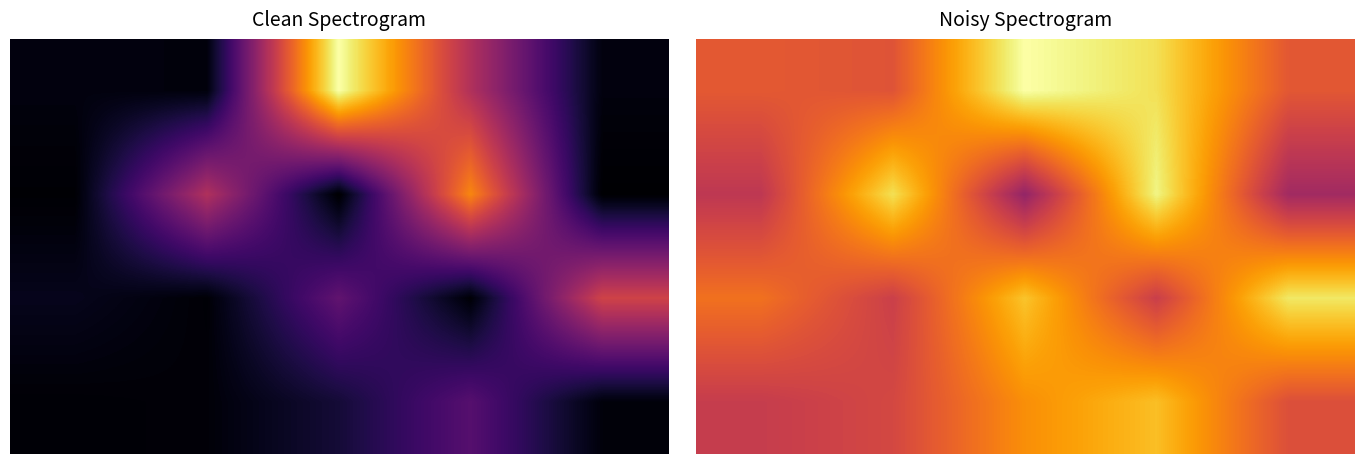

How many categories are shown in the chart?

5